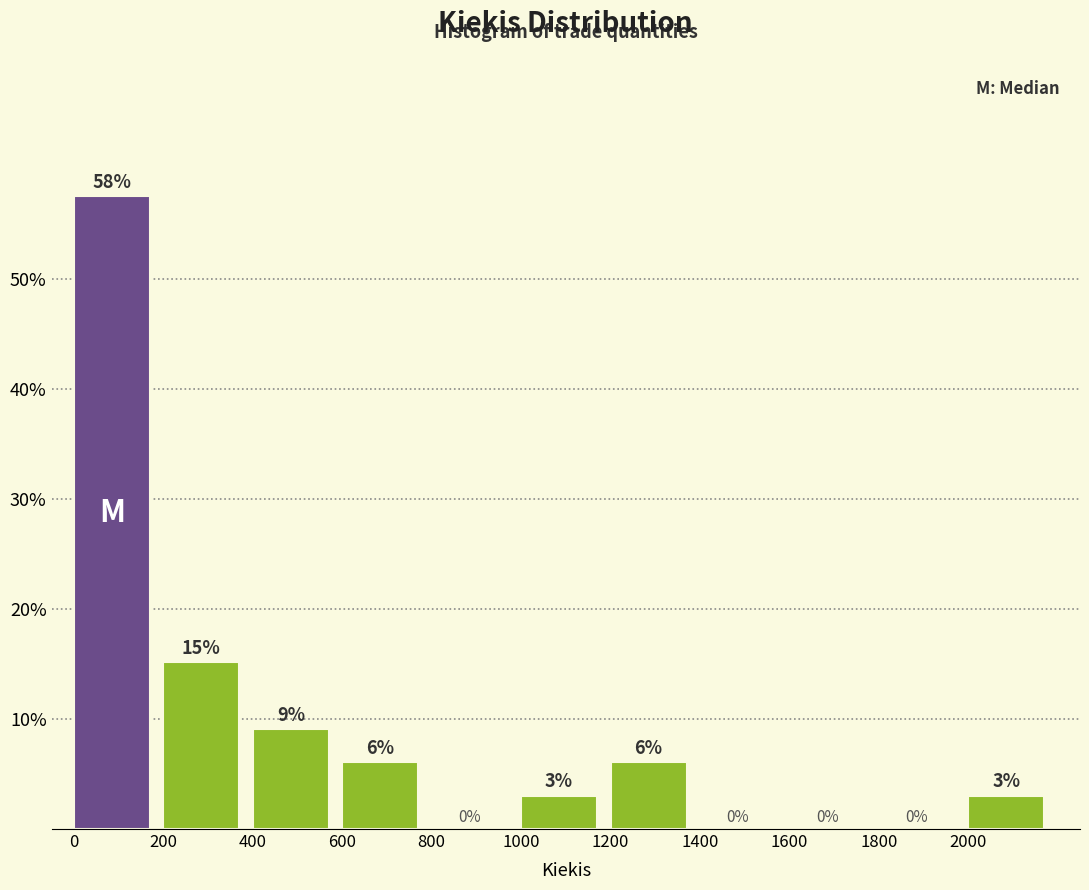

Which range on the x-axis has the tallest bar?

0 to 200